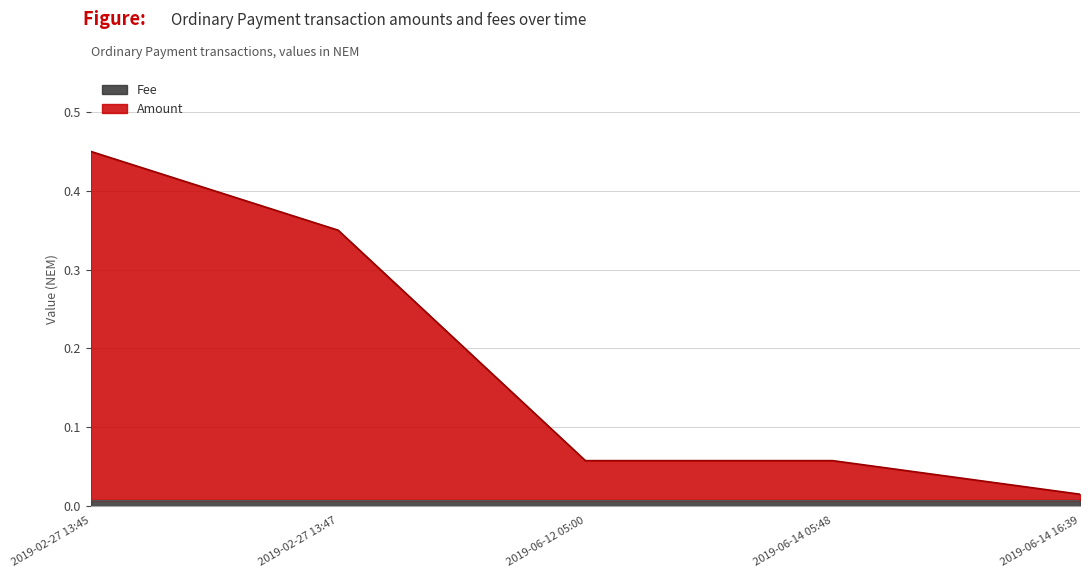

Does the chart display data point markers on the line(s)?

No